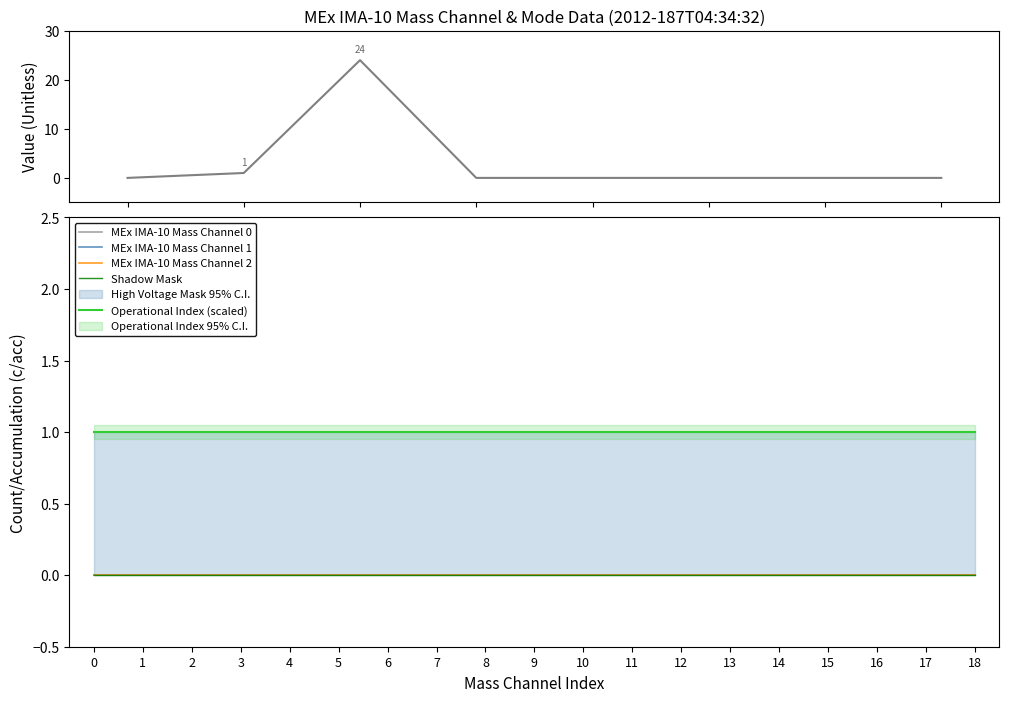

Which label corresponds to the largest value in the chart?

Mass Channel 0